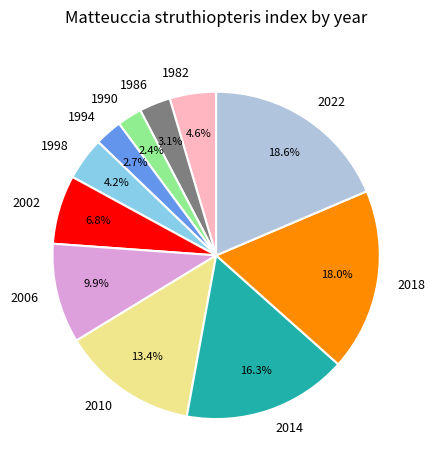

Is there any slice that represents more than half of the pie?

No